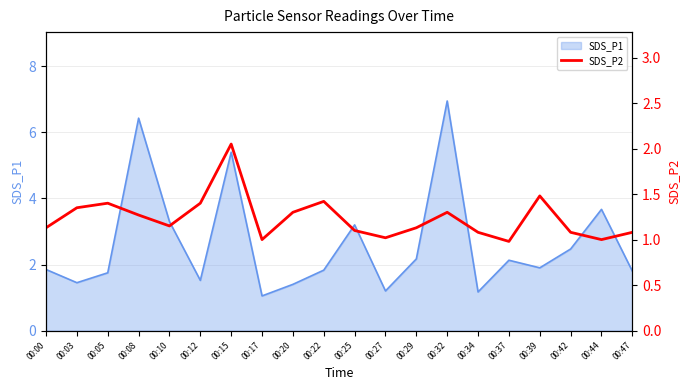

How many data points are above 1?

17